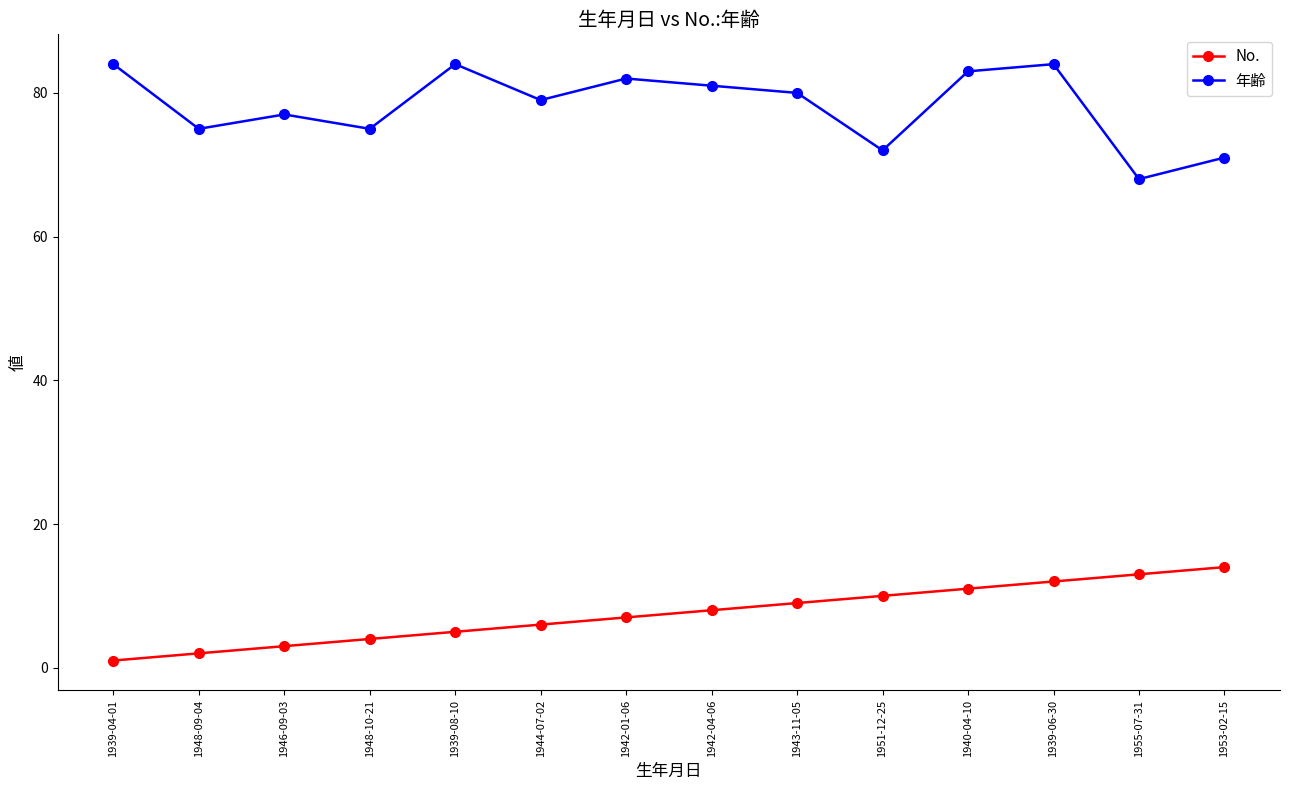

At which category is the sum across all series the highest?

1939-06-30